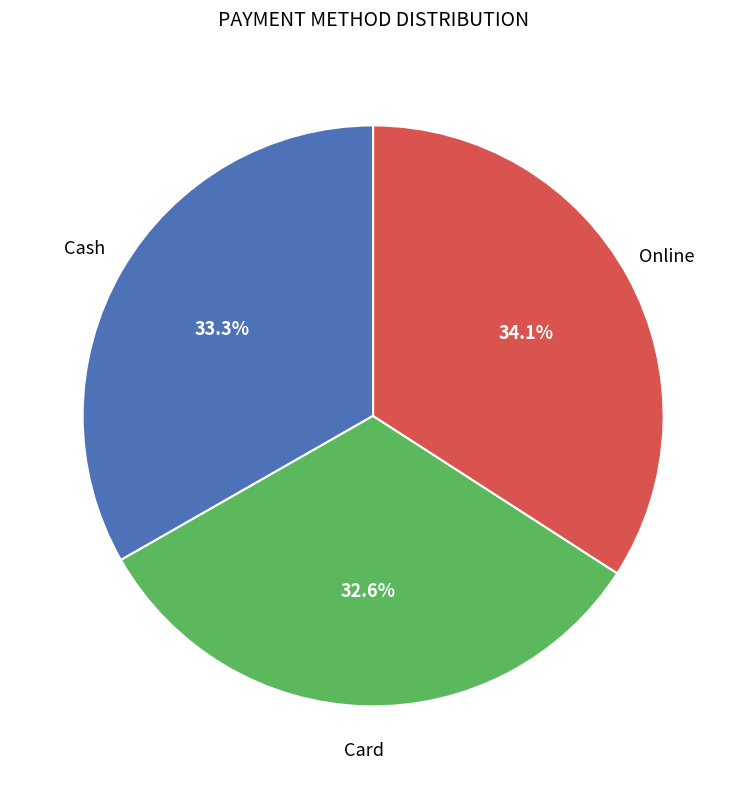

Is there a majority slice in this chart?

No